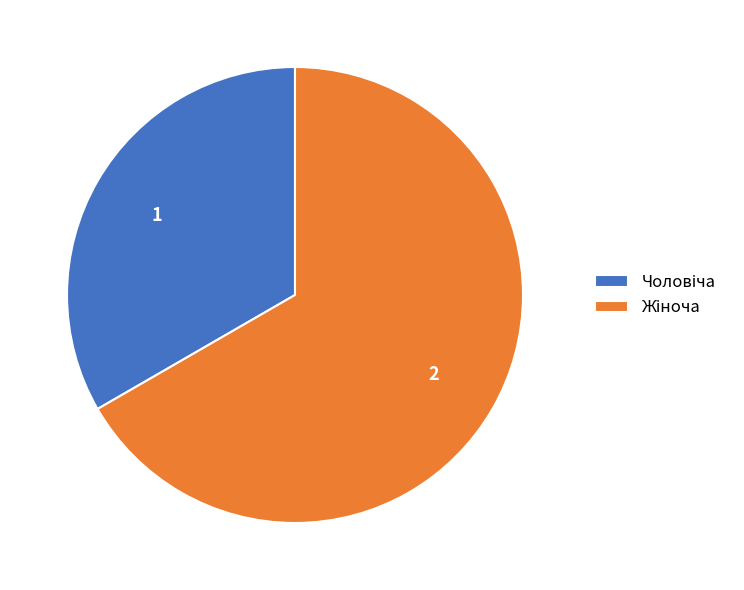

Does any single category account for the majority?

Yes